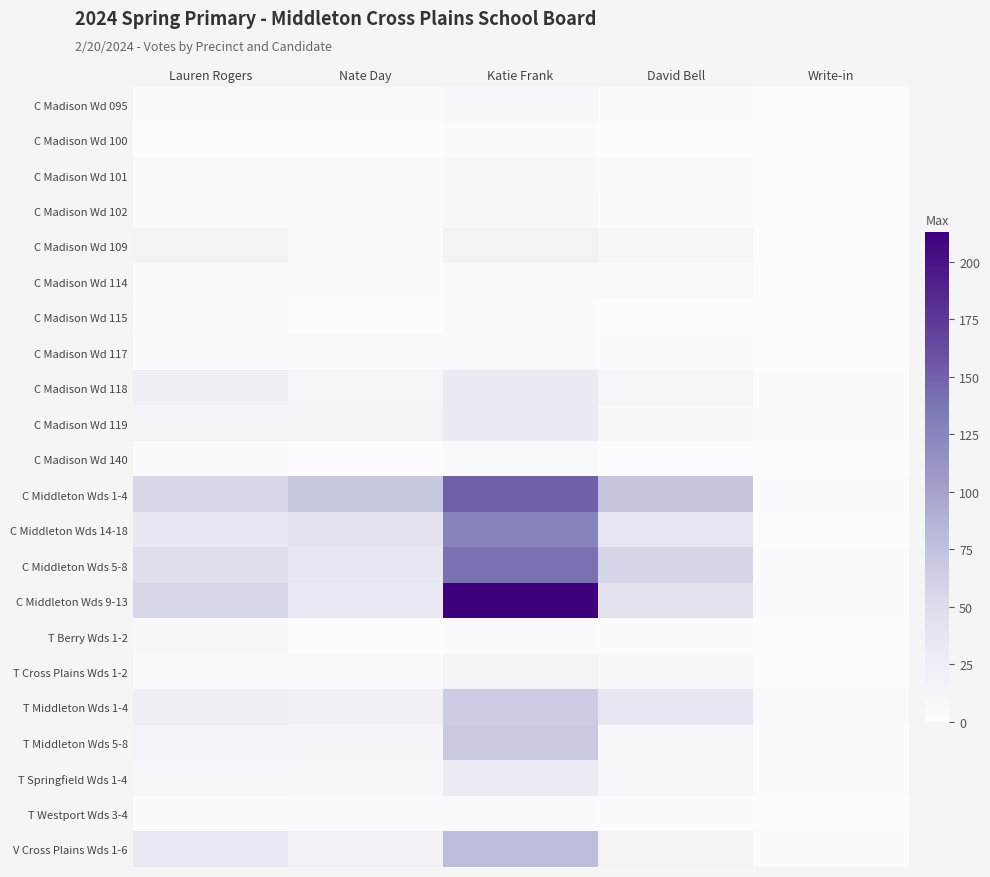

Which series changed the most between David Bell and Write-in?

C Middleton Wds 1-4